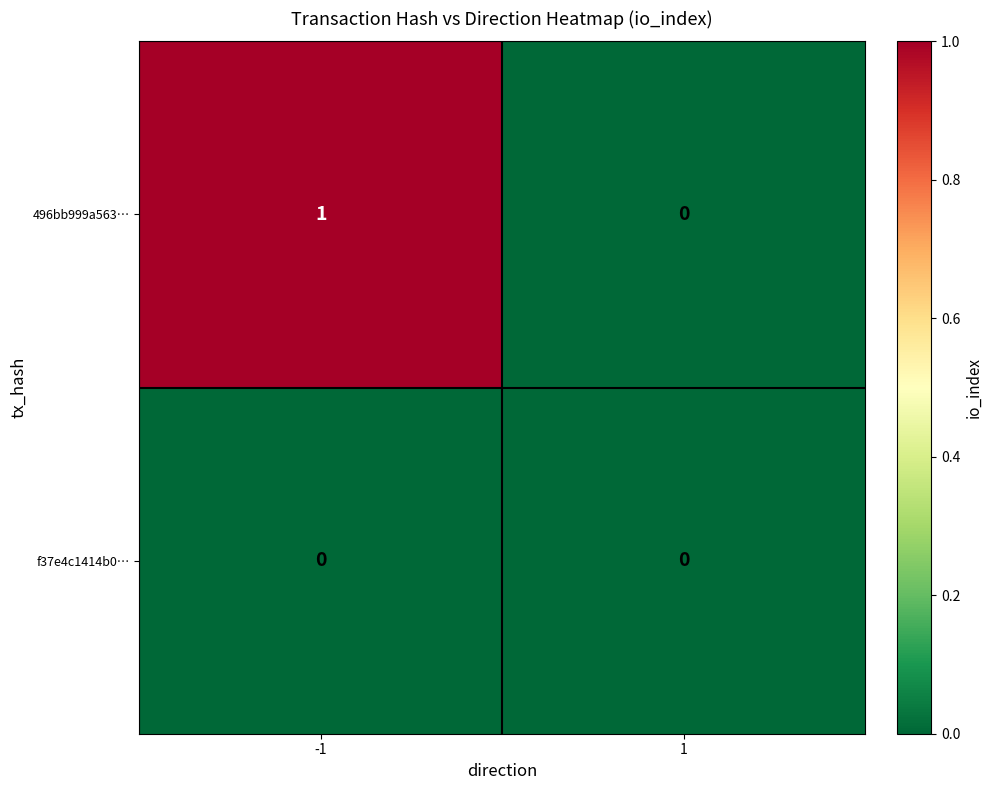

Which series has the largest total across all categories?

496bb999a563…